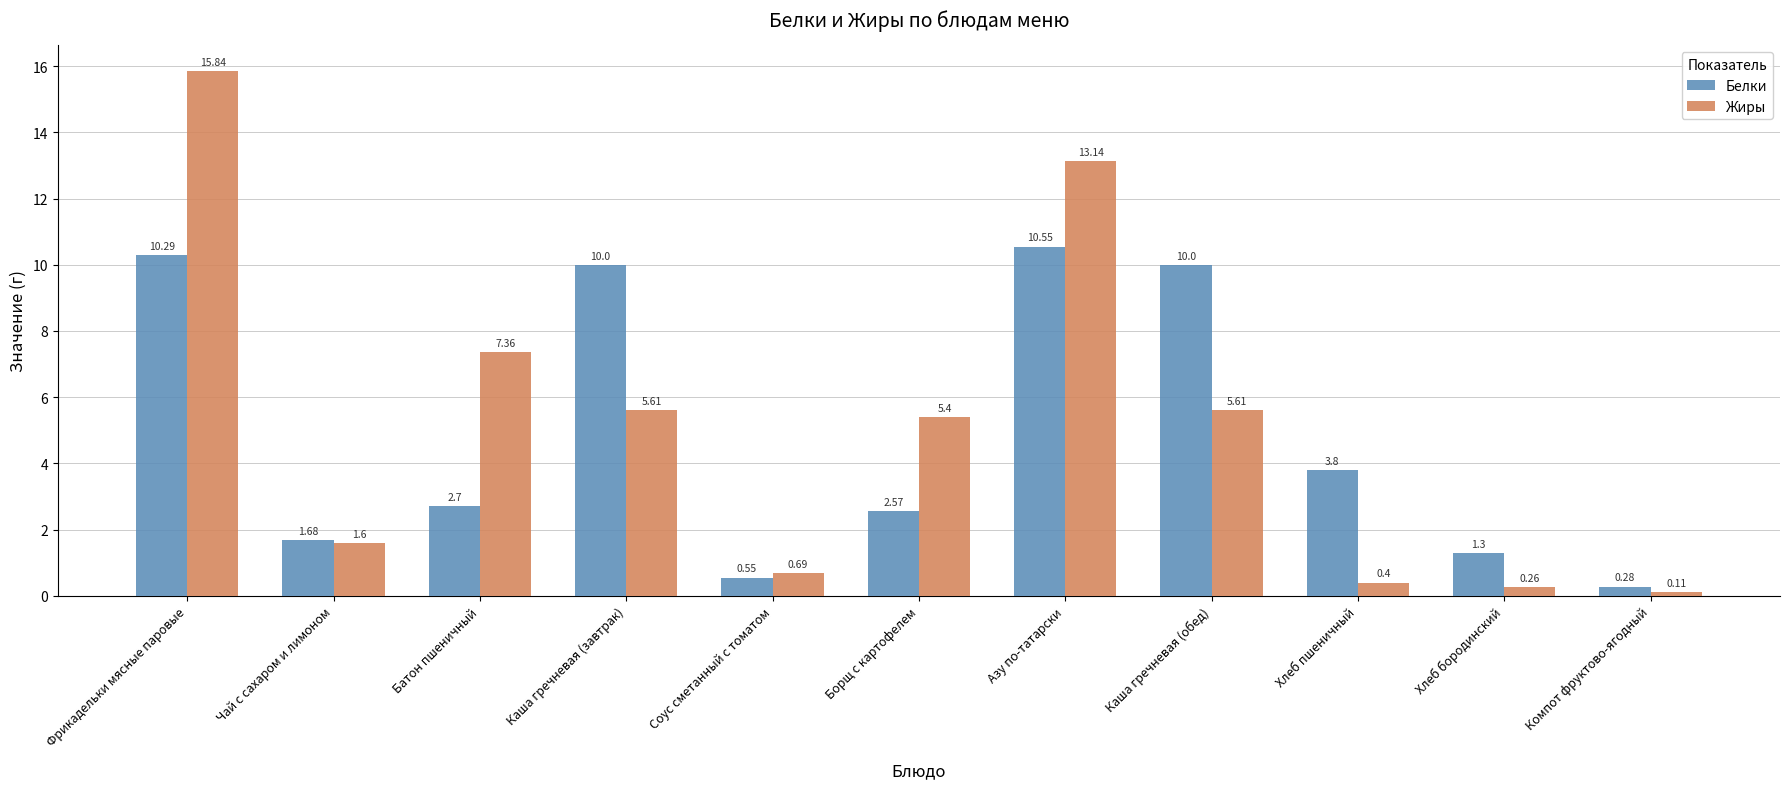

Between Каша гречневая (завтрак) and Компот фруктово-ягодный, which series saw the biggest shift?

Белки